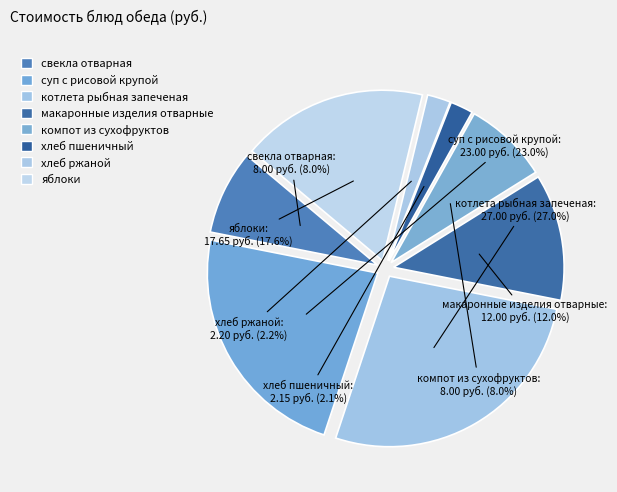

To the nearest percent, what portion does котлета рыбная запеченая represent?

27%